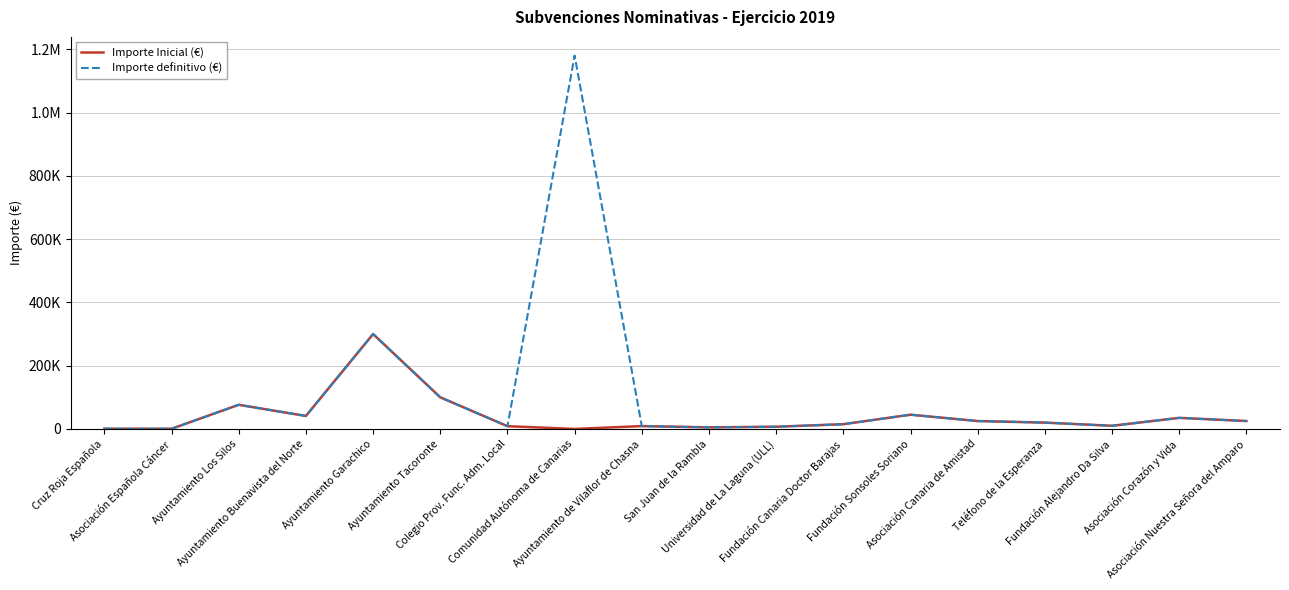

At which label is Importe definitivo (€) closest to 590439?

Ayuntamiento Garachico